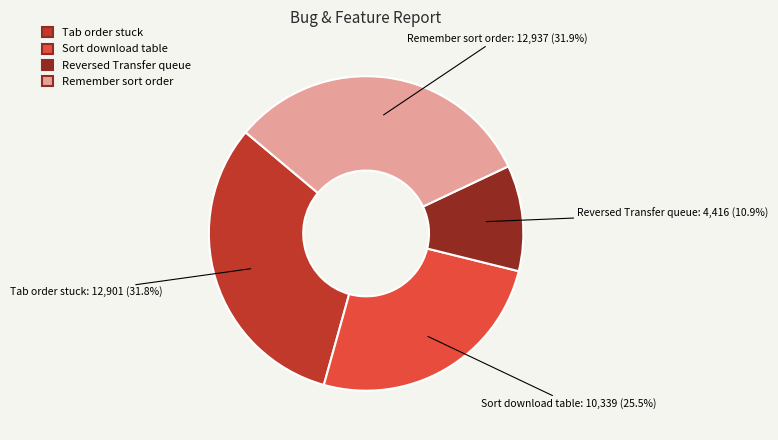

Approximately how many times larger is the value at Reversed Transfer queue compared to Sort download table?

0.4